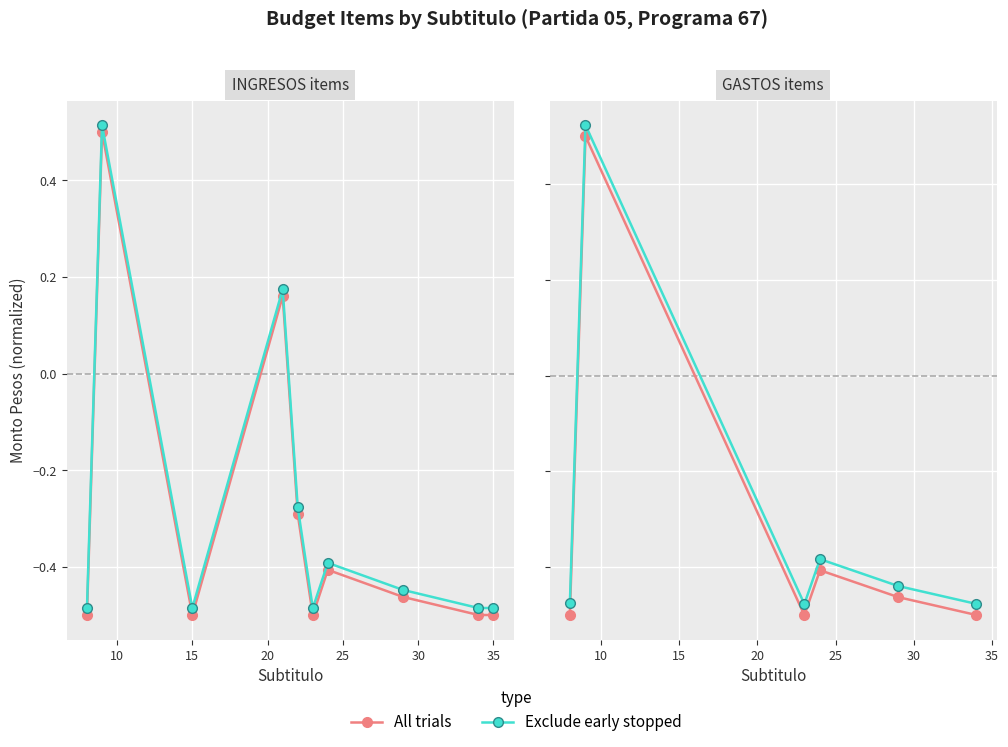

What is the value of the All trials point at the 6th from the left?

-0.5